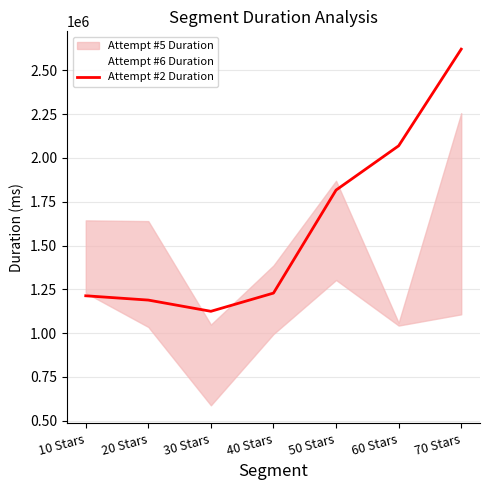

At which category does the data reach its first local valley?

30 Stars